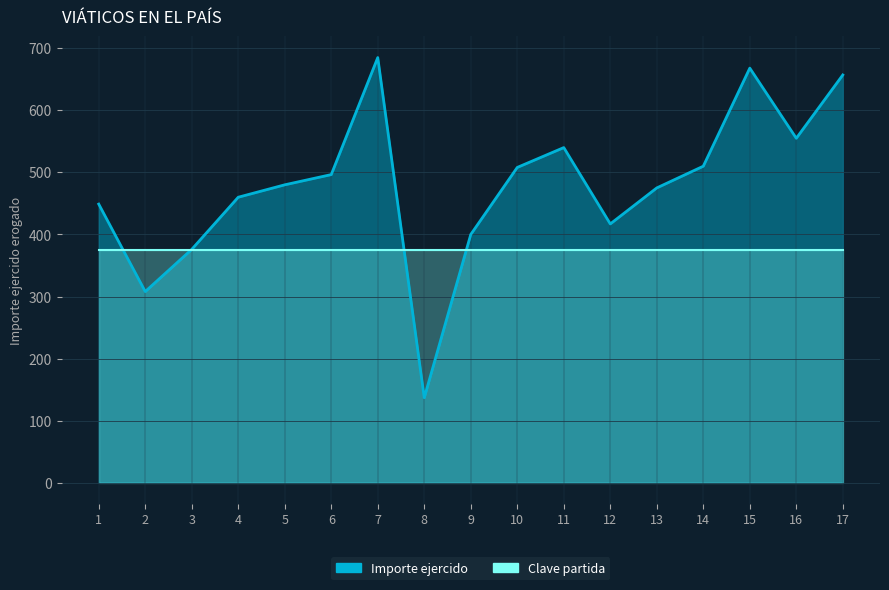

Rank the categories by value from lowest to highest.

8, 2, 3, 9, 12, 1, 4, 13, 5, 6, 10, 14, 11, 16, 17, 15, 7